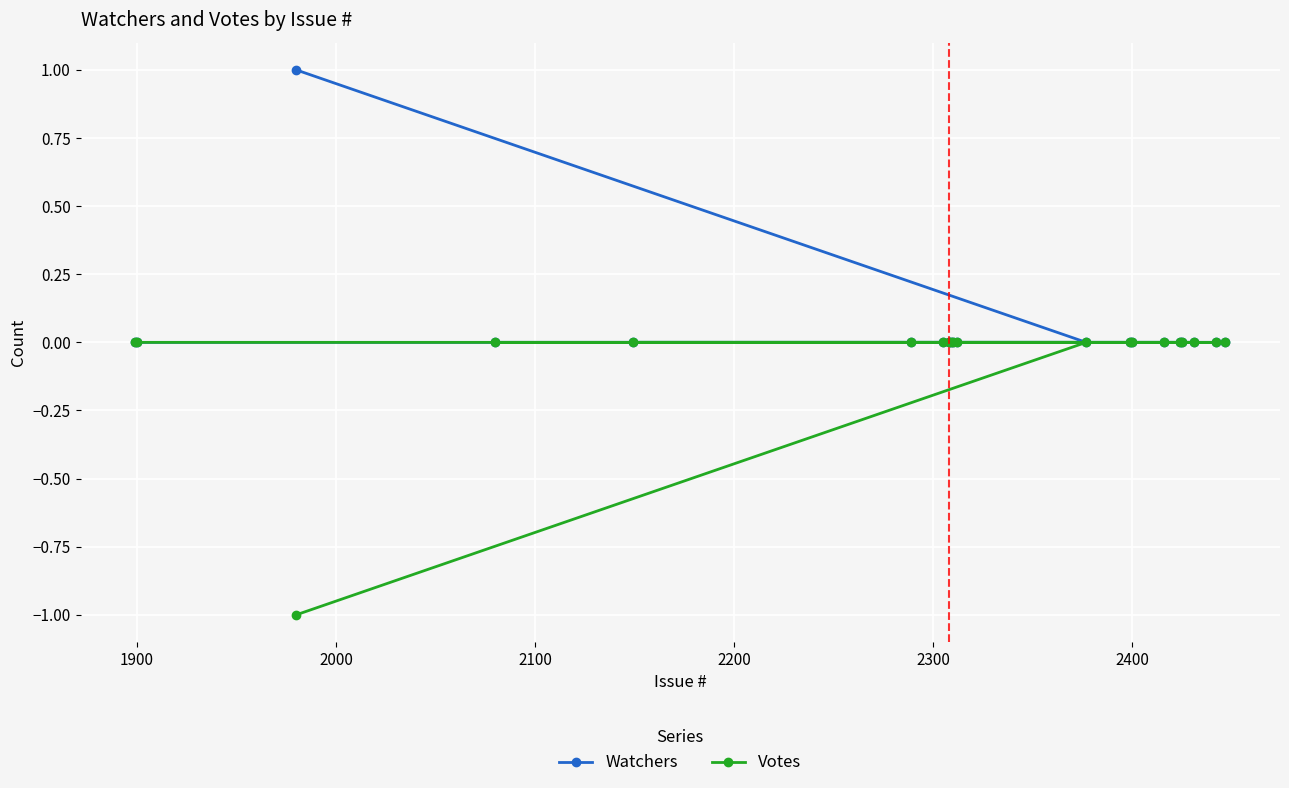

List the series in order of their overall mean, lowest first.

Votes, Watchers